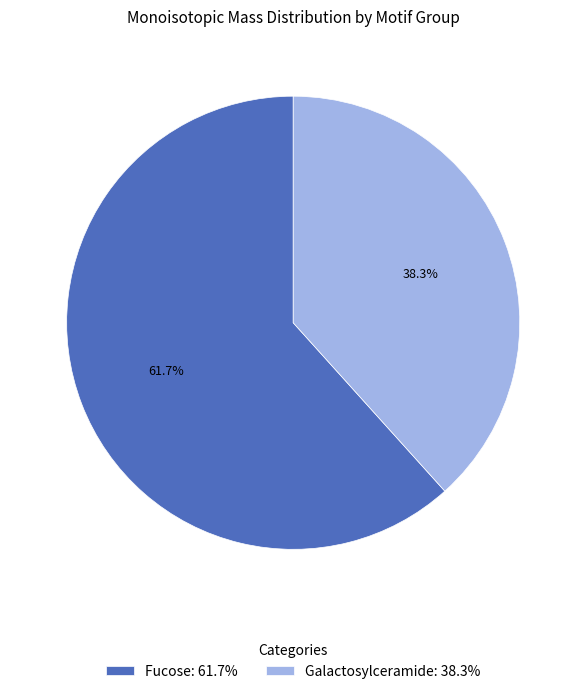

How many segments does this pie chart have?

2